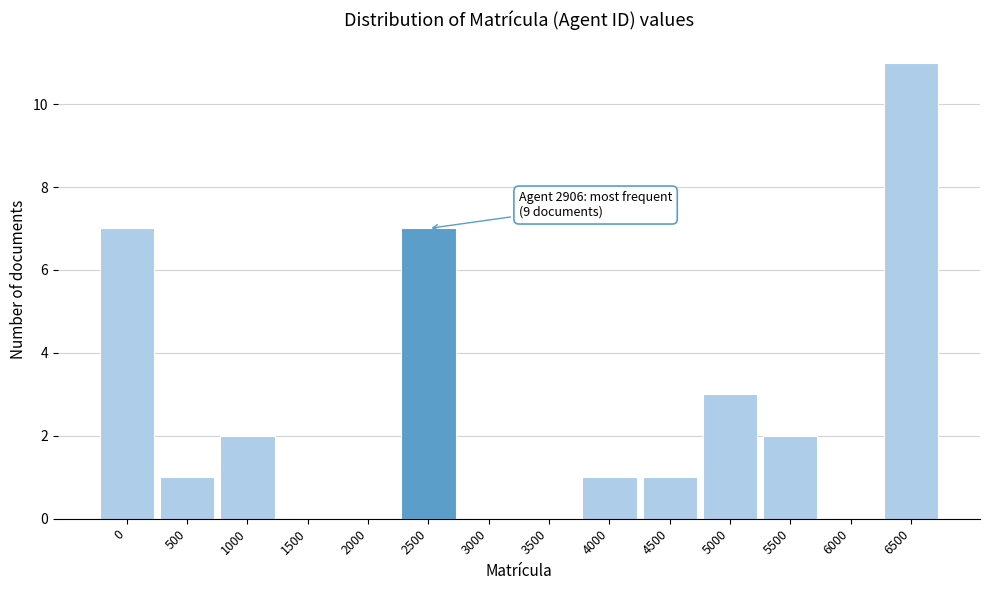

Reading right to left, what are all the values shown in this chart?

6500=11	6000=0	5500=2	5000=3	4500=1	4000=1	3500=0	3000=0	2500=7	2000=0	1500=0	1000=2	500=1	0=7